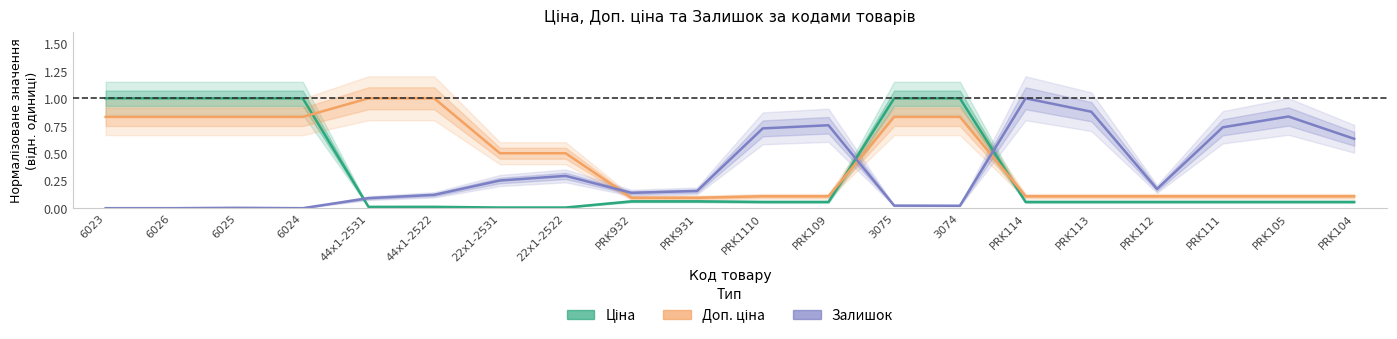

How many intersections are there between Доп. ціна and Залишок?

3